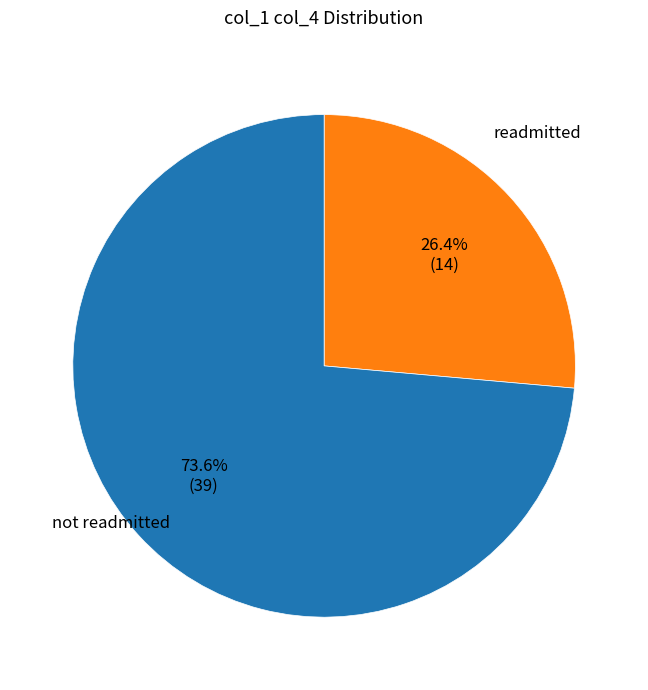

How many segments does this pie chart have?

2